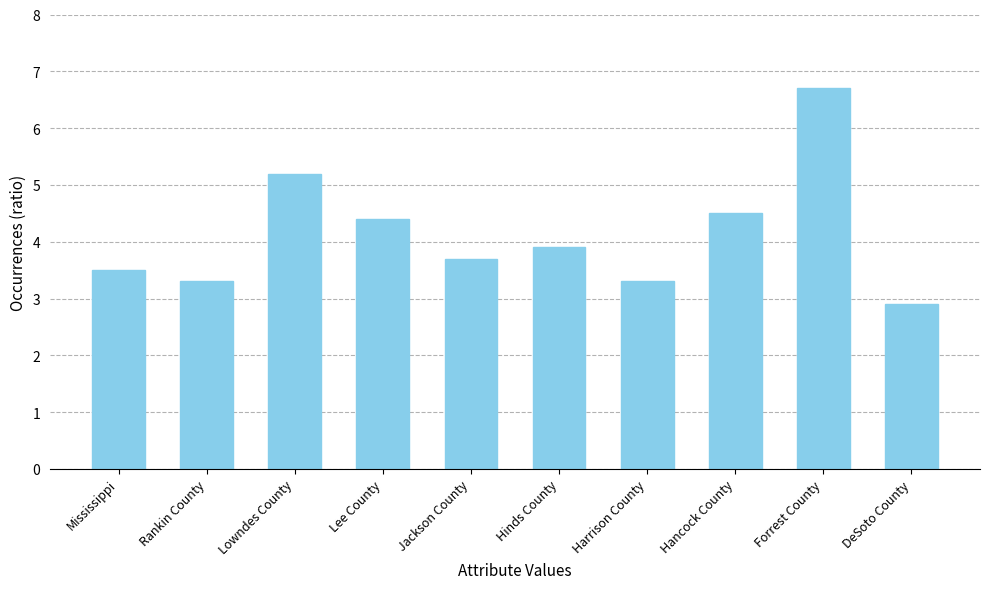

Which label corresponds to the smallest value in the chart?

DeSoto County